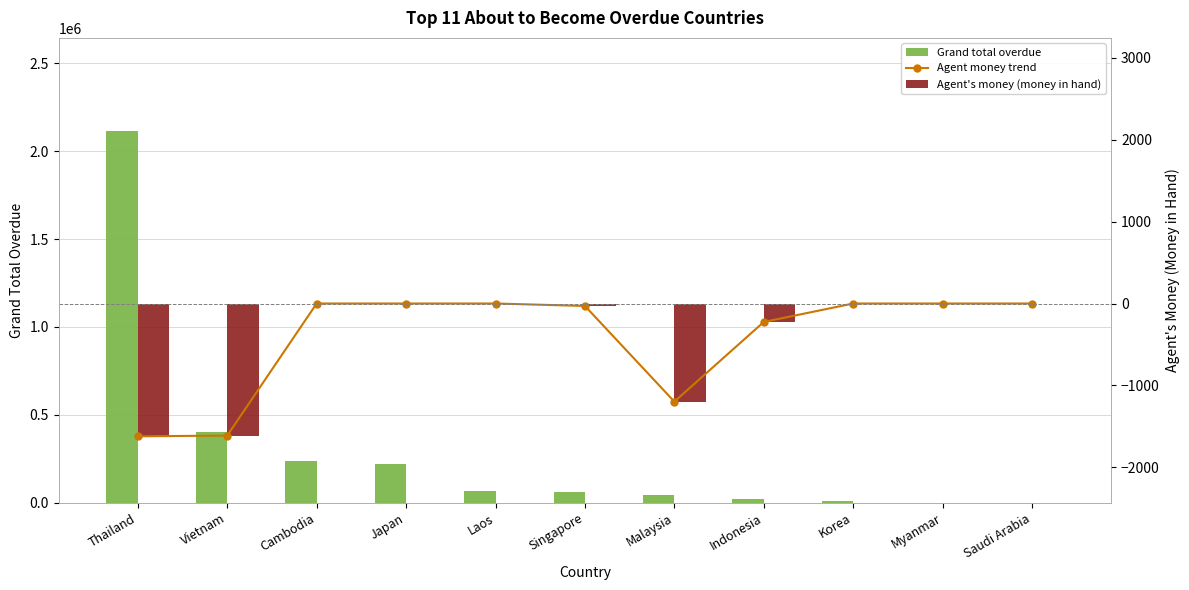

Where is Grand total overdue nearest to the value 1057801?

Vietnam